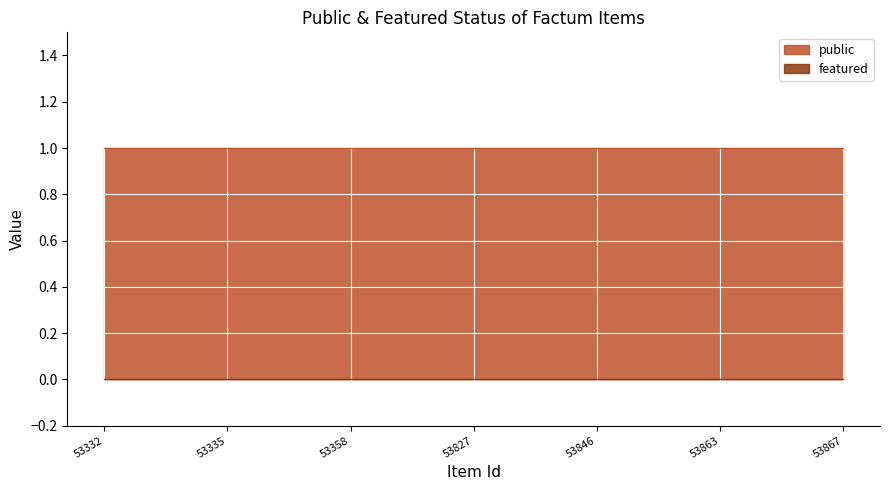

At which category does the chart reach its minimum across all series?

53332